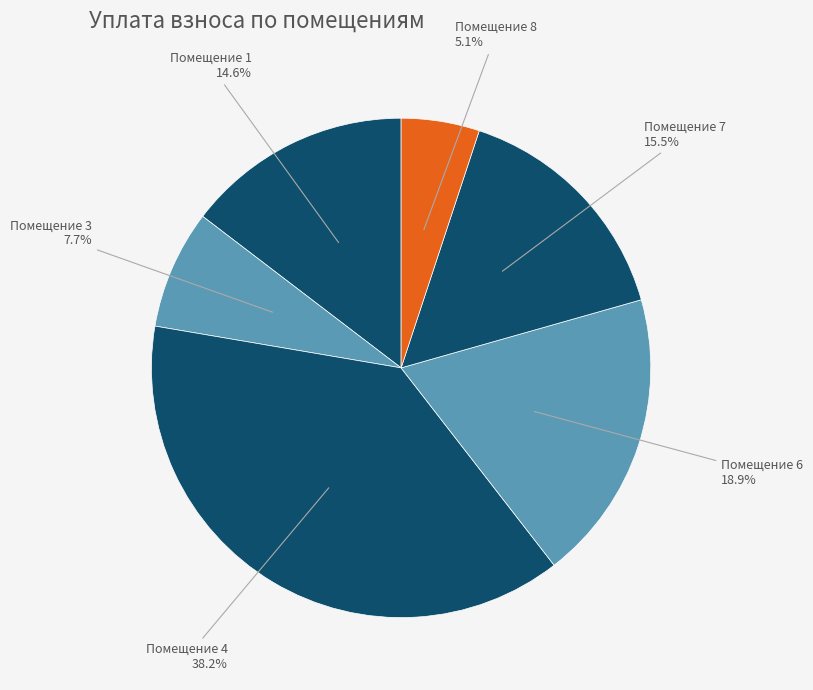

Rank the categories by value from highest to lowest.

Помещение 4, Помещение 6, Помещение 7, Помещение 1, Помещение 3, Помещение 8